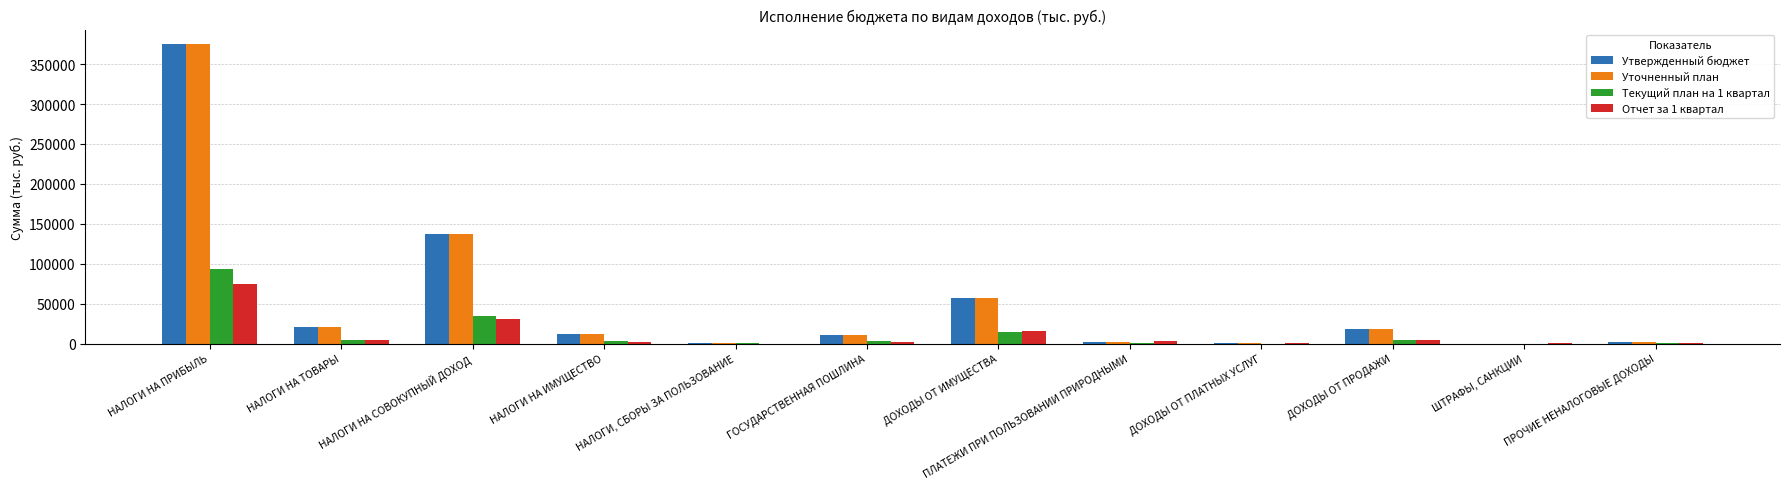

What are all the series names shown in the legend?

Утвержденный бюджет, Уточненный план, Текущий план на 1 квартал, Отчет за 1 квартал